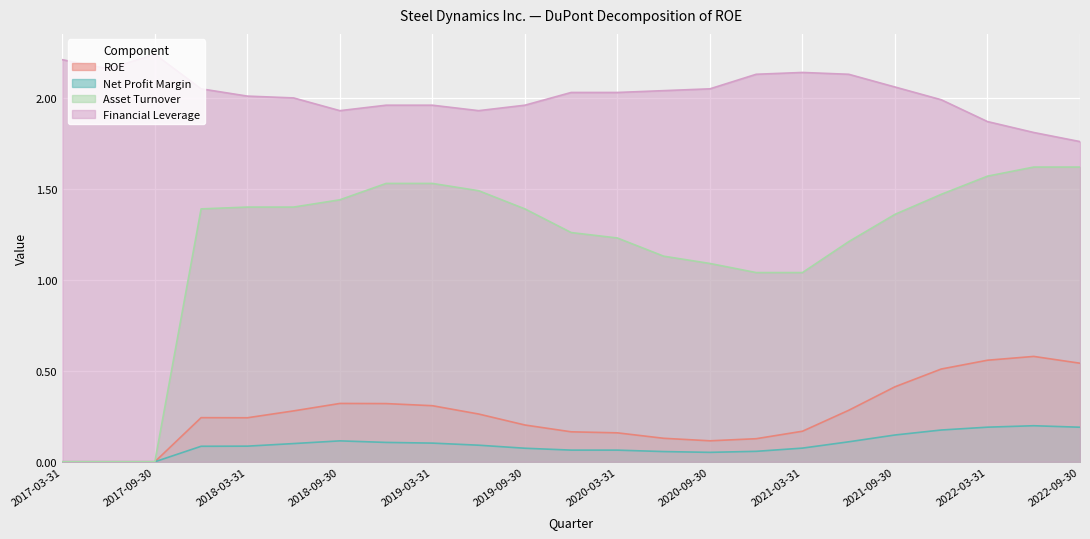

What is the sum of all Financial Leverage values?

46.5